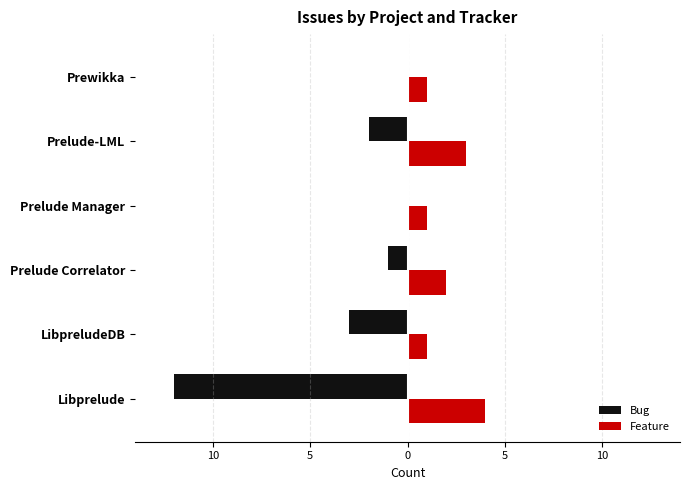

What are all the series names shown in the legend?

Bug, Feature